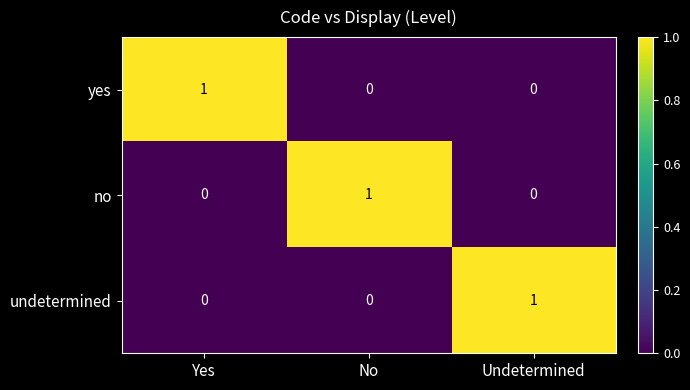

At how many categories does at least one series exceed 0?

3